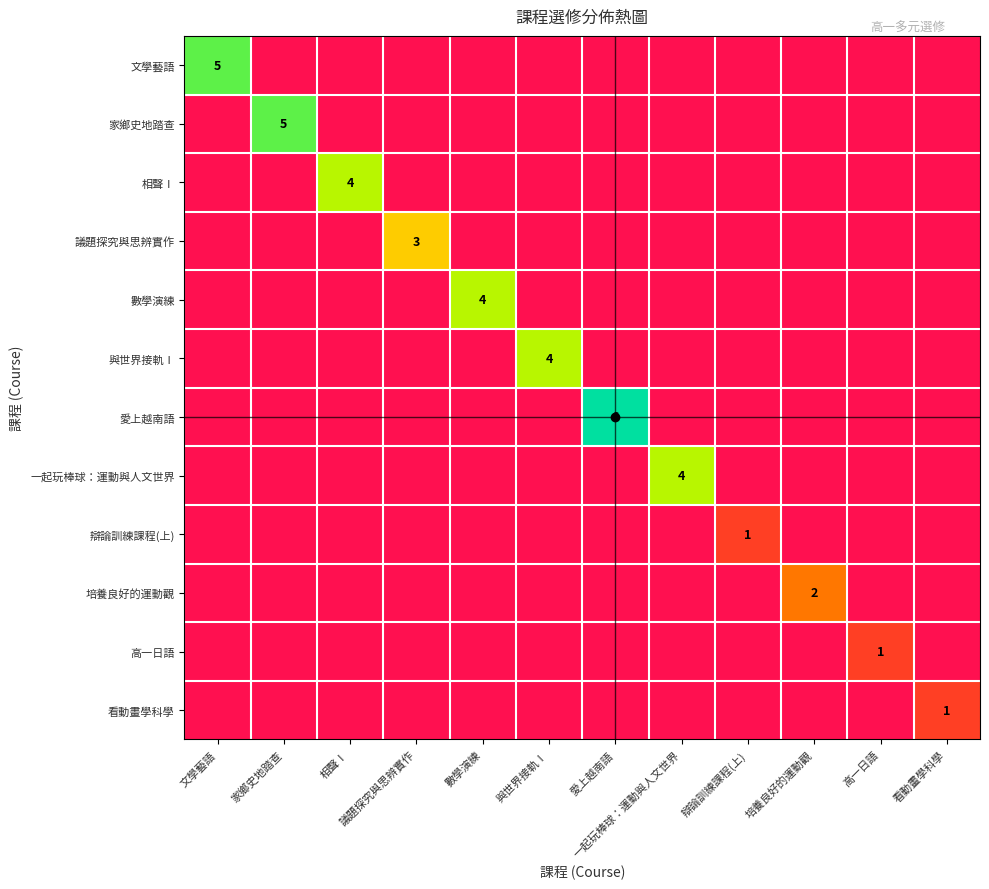

The 與世界接軌Ⅰ series shows 7 at 與世界接軌Ⅰ. True or false?

False